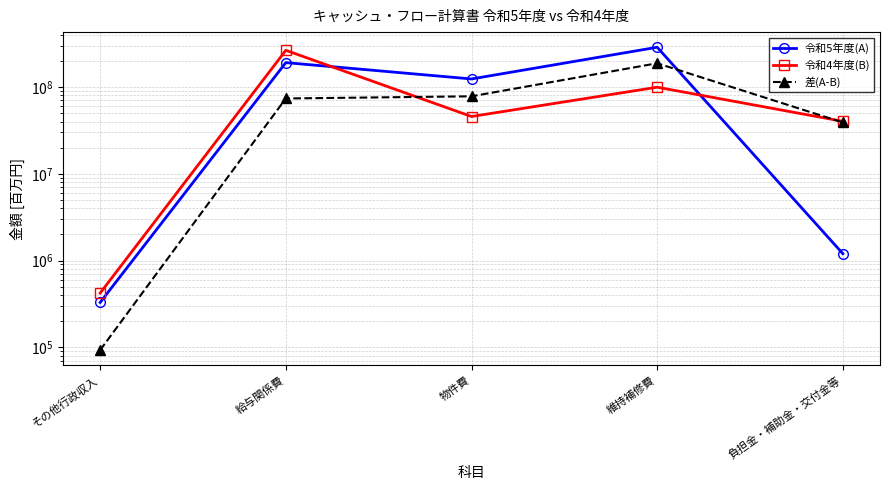

List the labels in order of 令和4年度(B) value, smallest first.

その他行政収入, 負担金・補助金・交付金等, 物件費, 維持補修費, 給与関係費